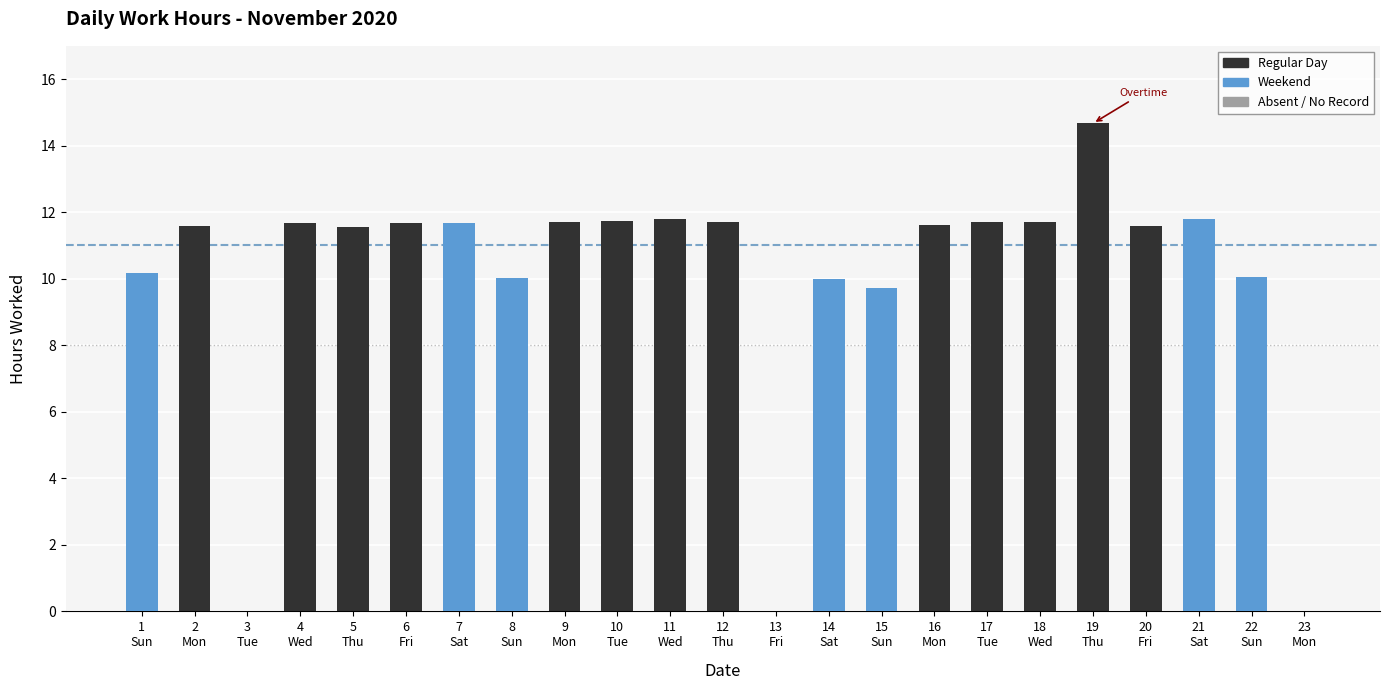

Which has a higher value, 9
Mon or 22
Sun?

9
Mon